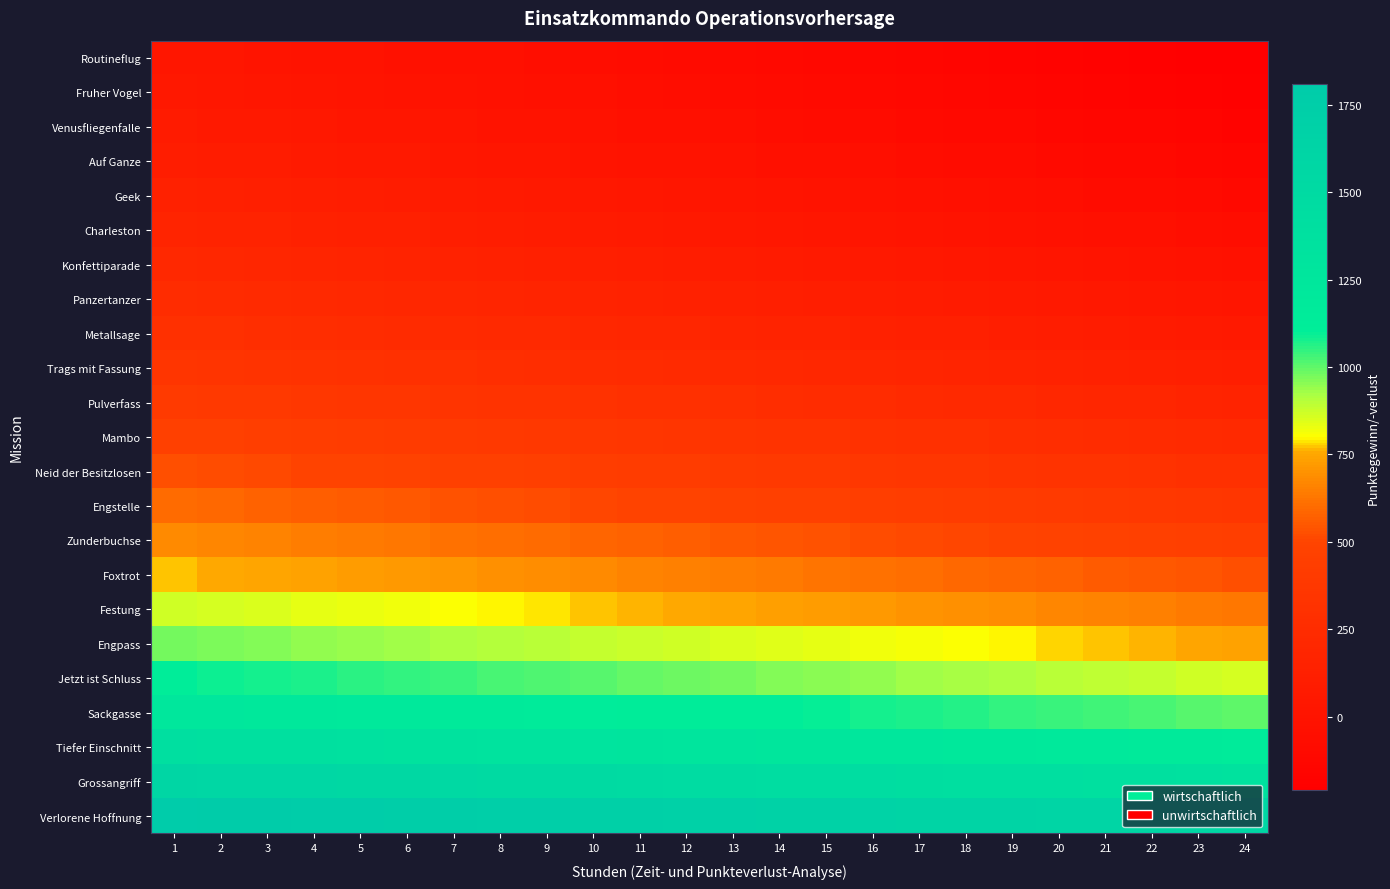

Rank the series at 18 from highest to lowest value.

Verlorene Hoffnung, Grossangriff, Tiefer Einschnitt, Sackgasse, Jetzt ist Schluss, Engpass, Festung, Foxtrot, Zunderbuchse, Engstelle, Neid der Besitzlosen, Mambo, Pulverfass, Trags mit Fassung, Metallsage, Panzertanzer, Konfettiparade, Charleston, Geek, Auf Ganze, Venusfliegenfalle, Fruher Vogel, Routineflug